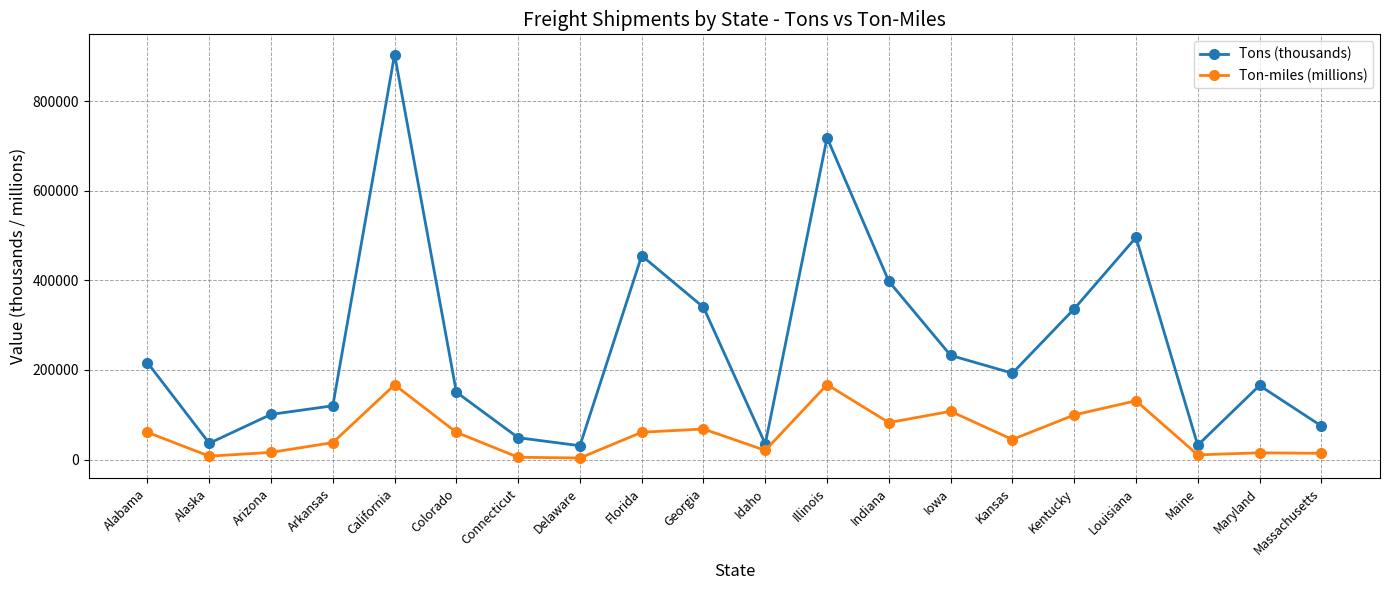

Where is Tons (thousands) nearest to the value 467471?

Florida